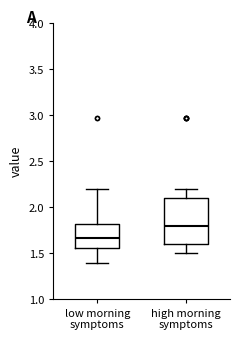

Which box has the lowest median line?

low morning symptoms